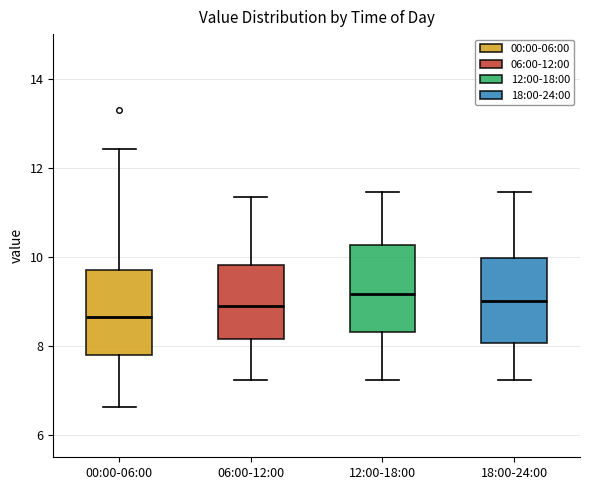

Which box has the lowest median line?

00:00-06:00